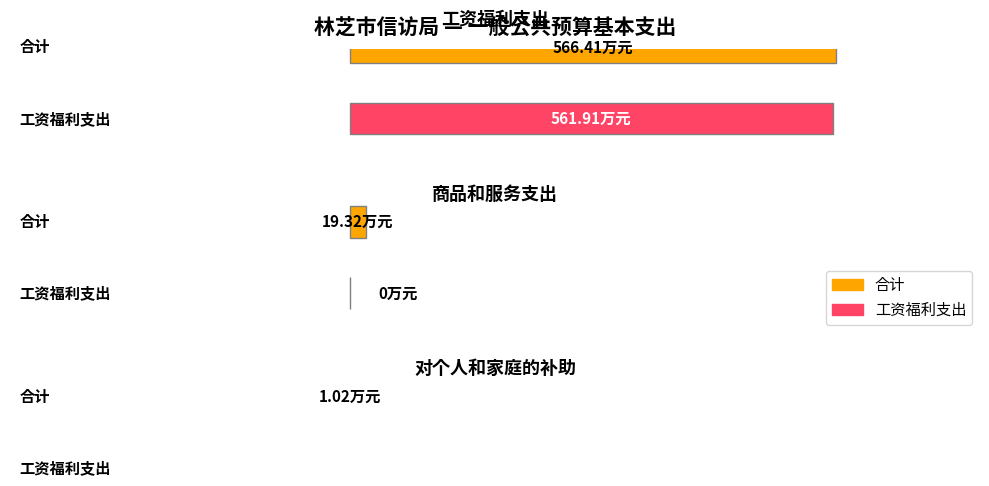

Count the number of data series in this chart.

2